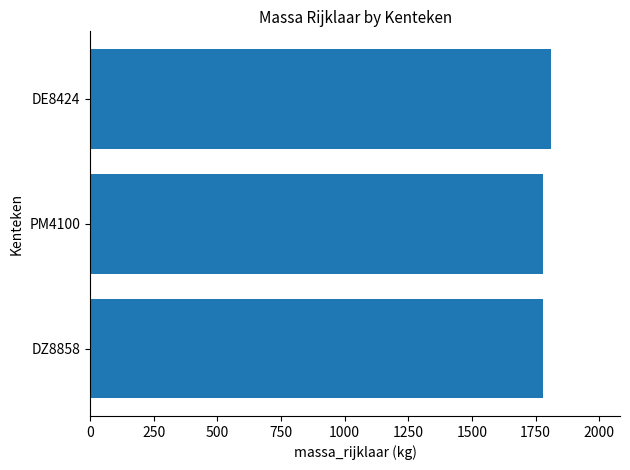

What value does the data have at DE8424?

1810